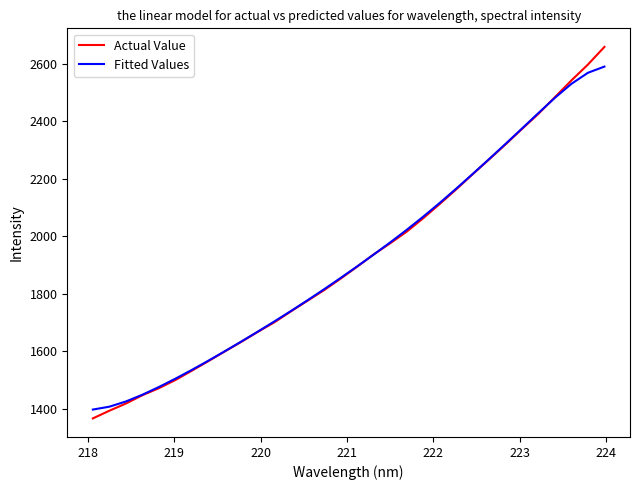

What are all the series names shown in the legend?

Actual Value, Fitted Values